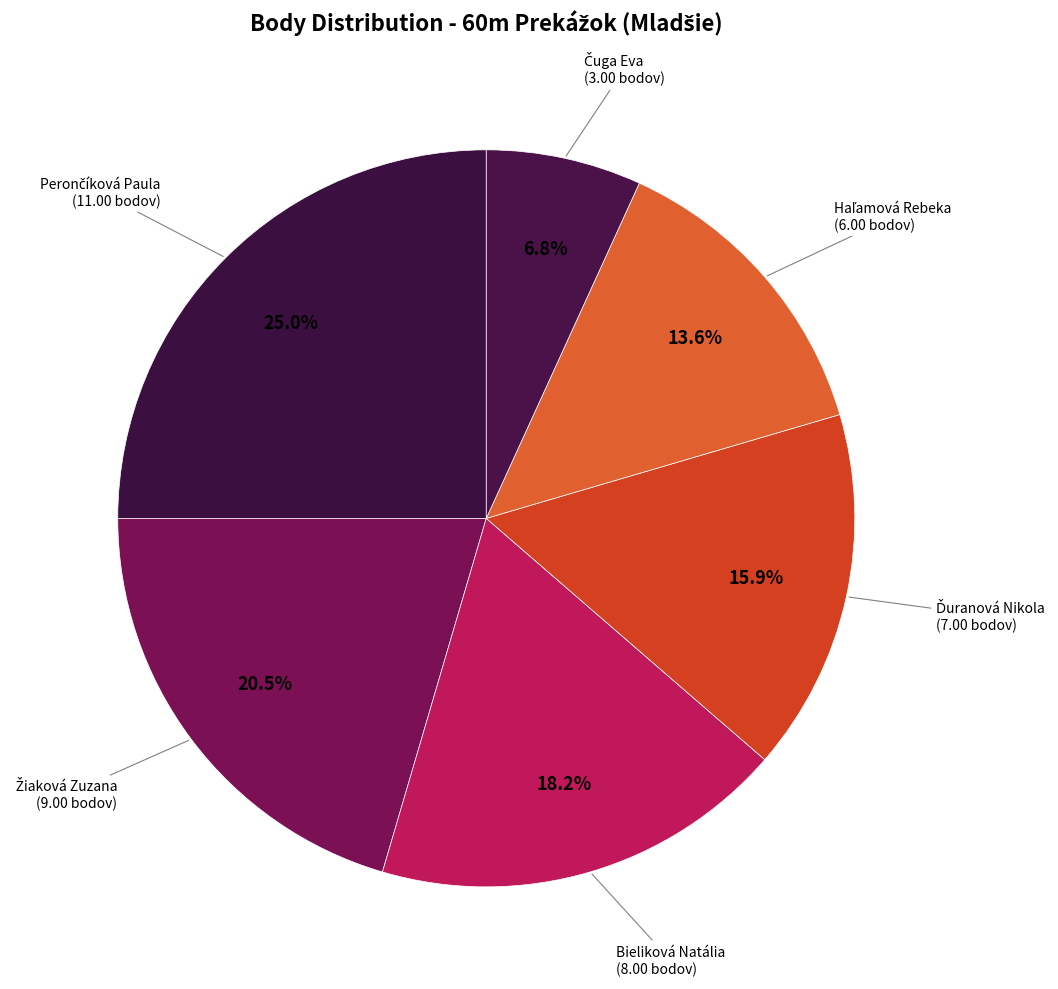

Is Bieliková Natália the majority of the pie?

No